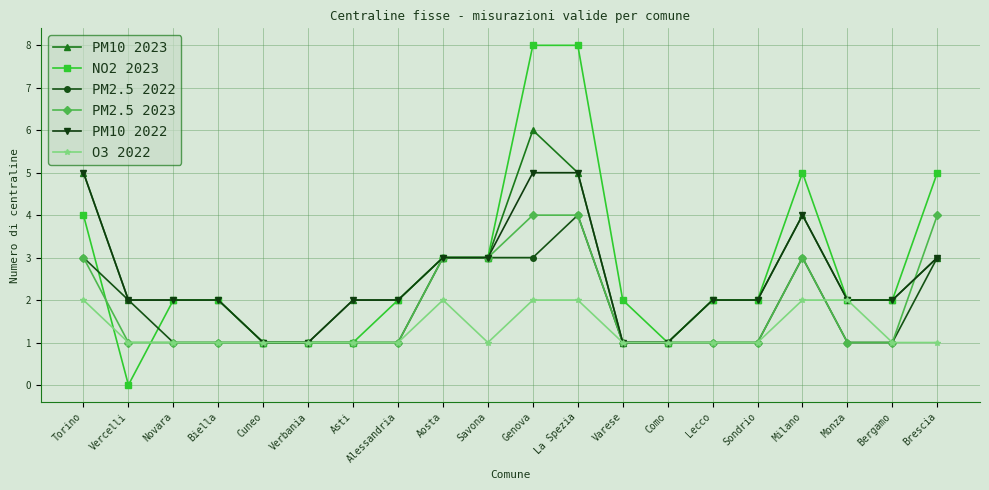

Where is the first local minimum for NO2 2023?

Vercelli